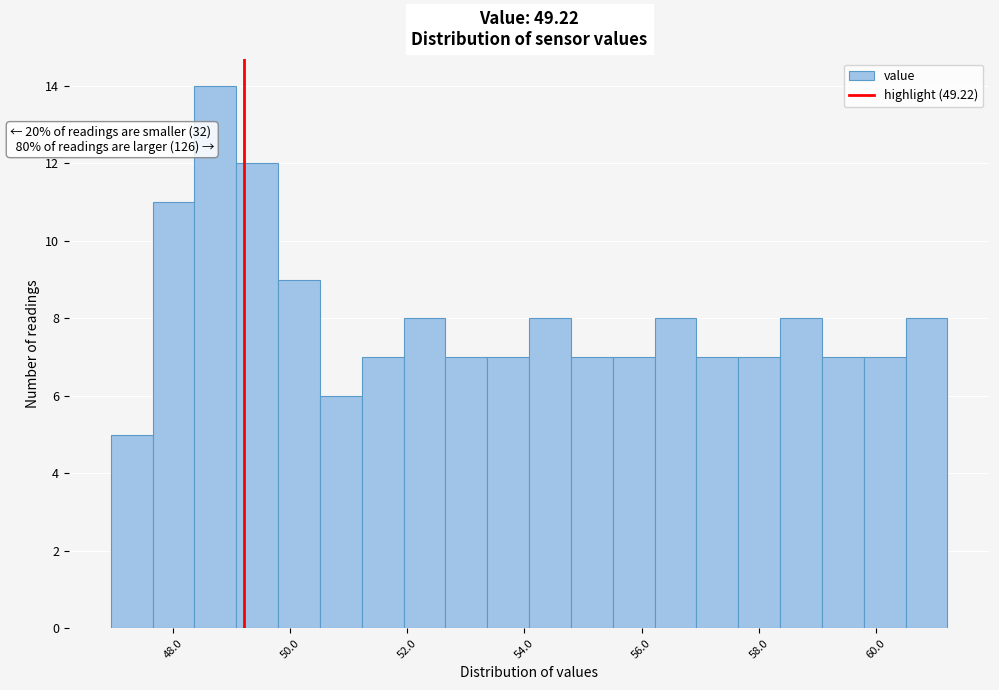

Around what value on the x-axis is the tallest bar? Give the approximate position of its centre, as read against the axis.

48.8